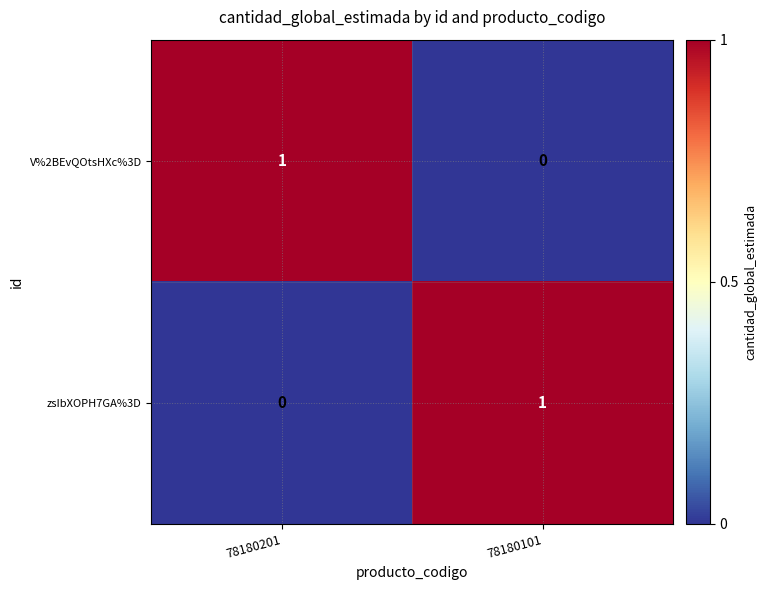

Rank the series at 78180201 from lowest to highest value.

zsIbXOPH7GA%3D, V%2BEvQOtsHXc%3D